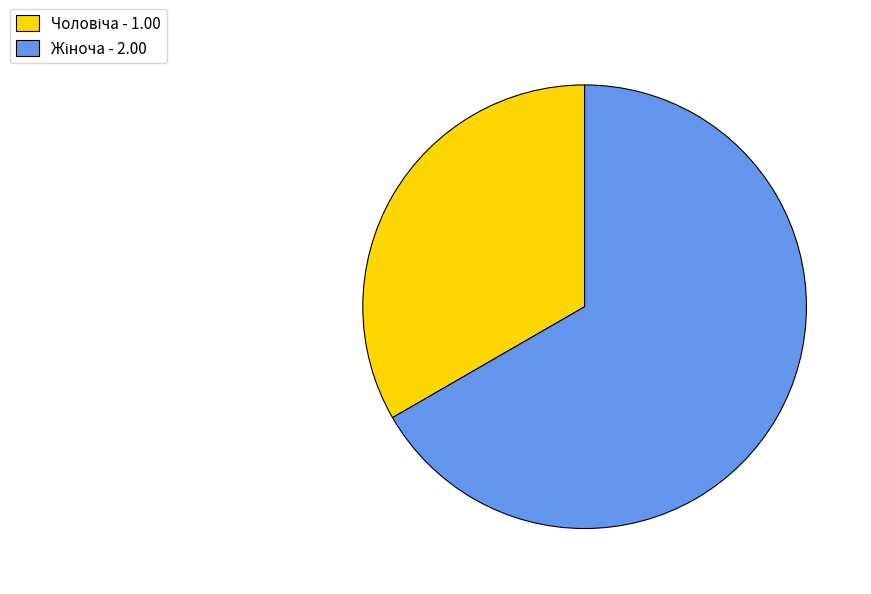

Is there a majority slice in this chart?

Yes